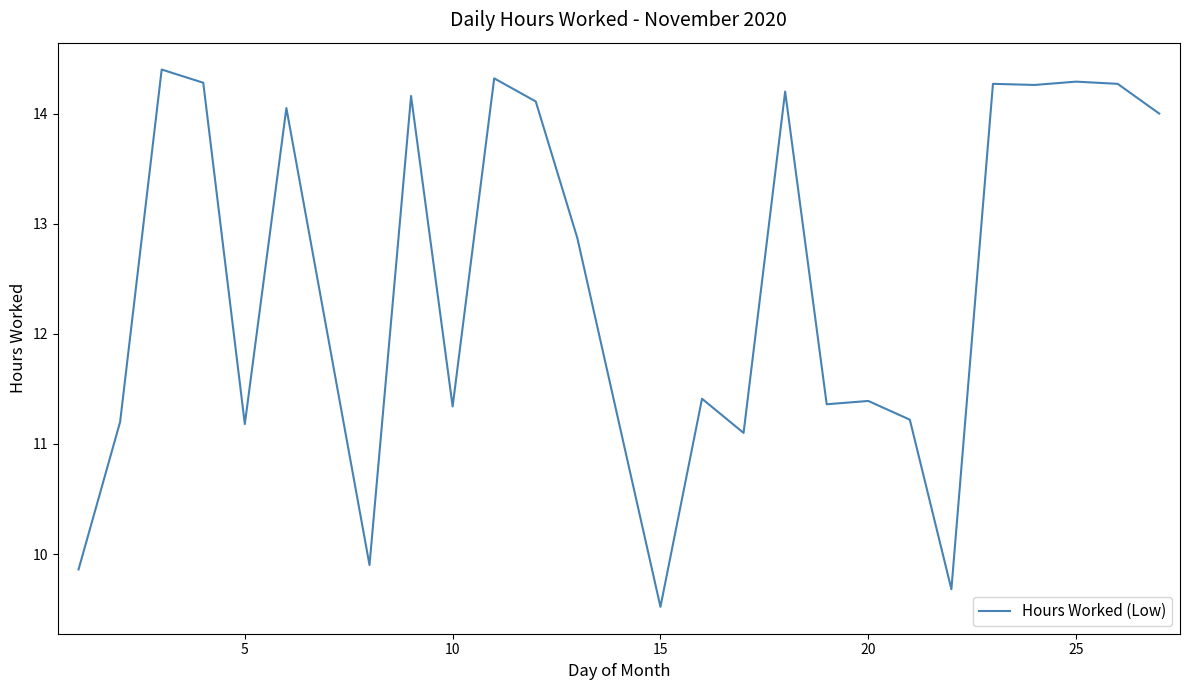

True or false: the data has more than 2 interior local peaks.

True